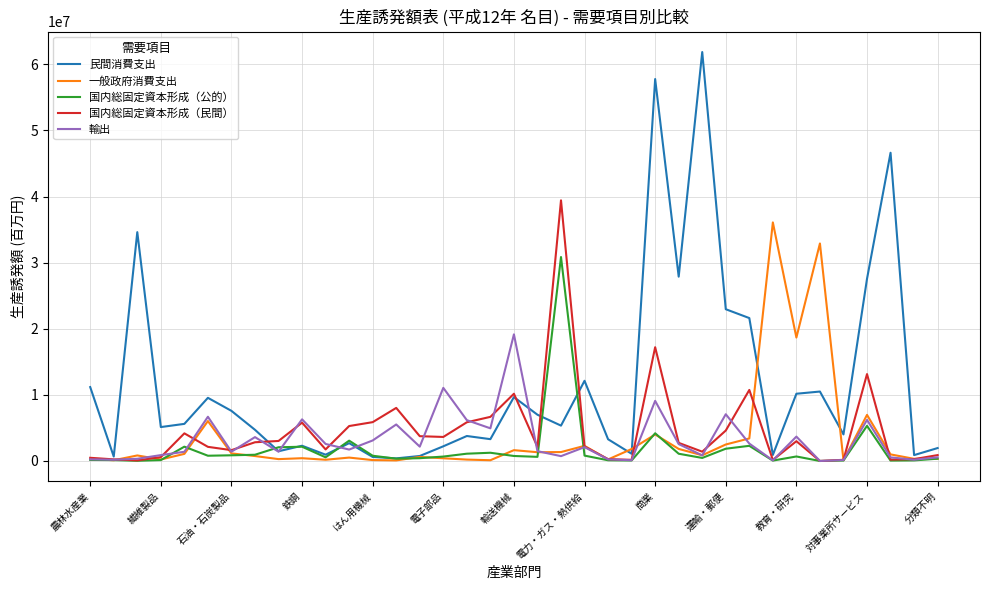

Which series has the widest spread of values?

民間消費支出